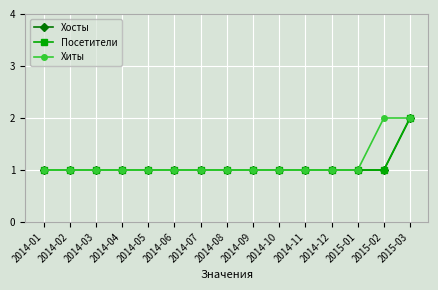

True or false: Хиты and Хосты cross at least once.

False